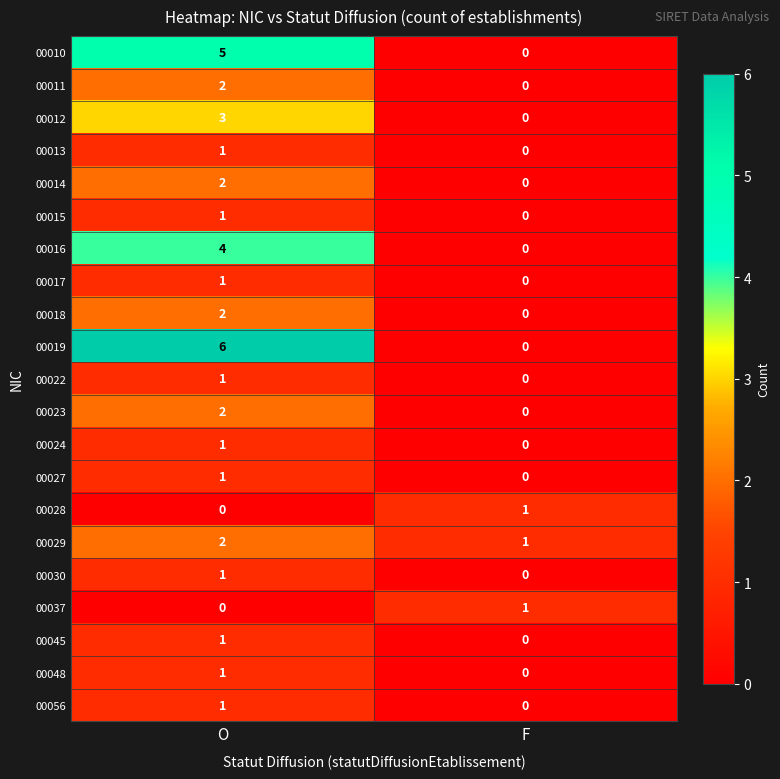

Which category has the highest value across all series?

O